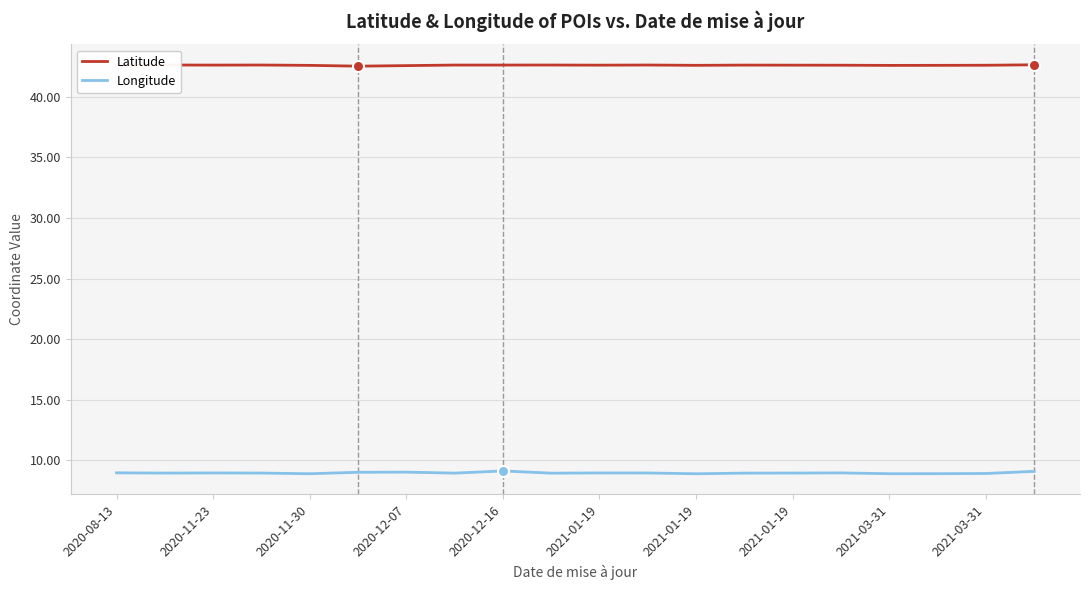

Which series has the widest spread of values?

Longitude